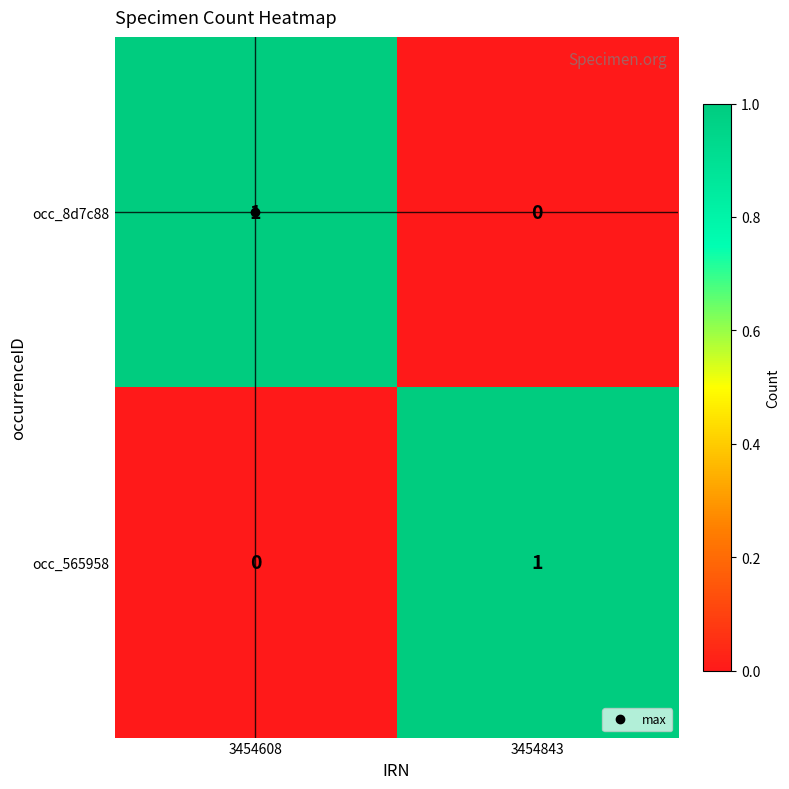

At which label is occ_565958 closest to 0?

3454608